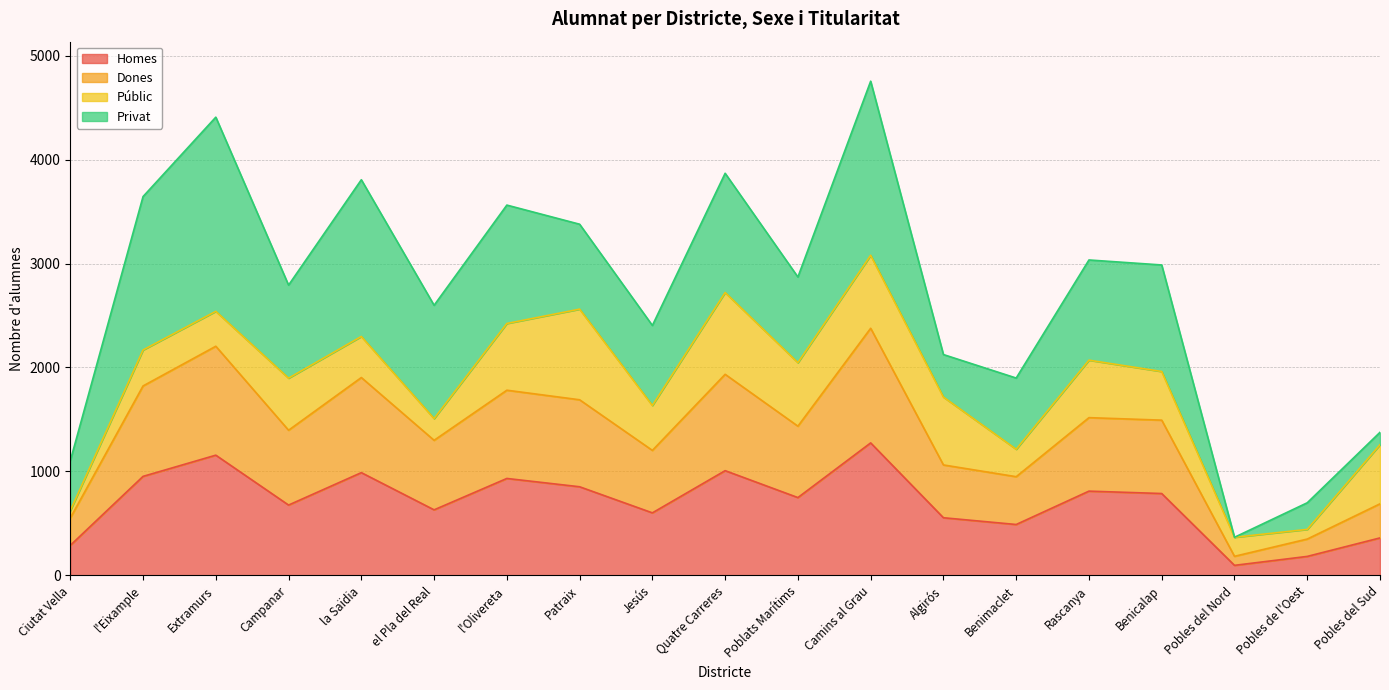

What is the total value across all series at Camins al Grau?

4754